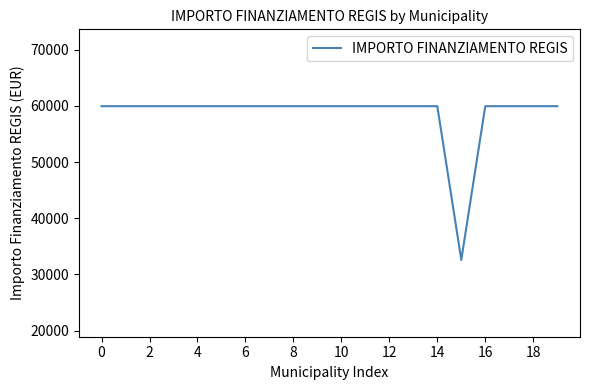

Reading left to right, list all the values displayed in this chart.

59966	59966	59966	59966	59966	59966	59966	59966	59966	59966	59966	59966	59966	59966	59966	32589	59966	59966	59966	59966